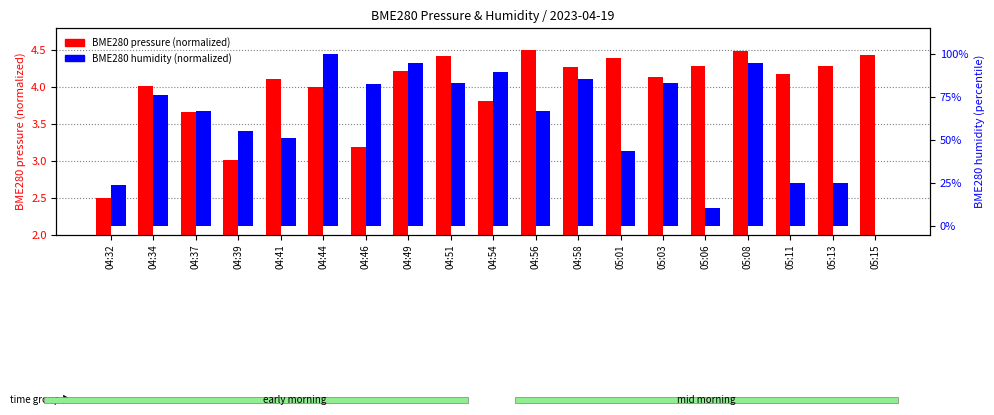

Which category has the lowest value across all series?

05:15